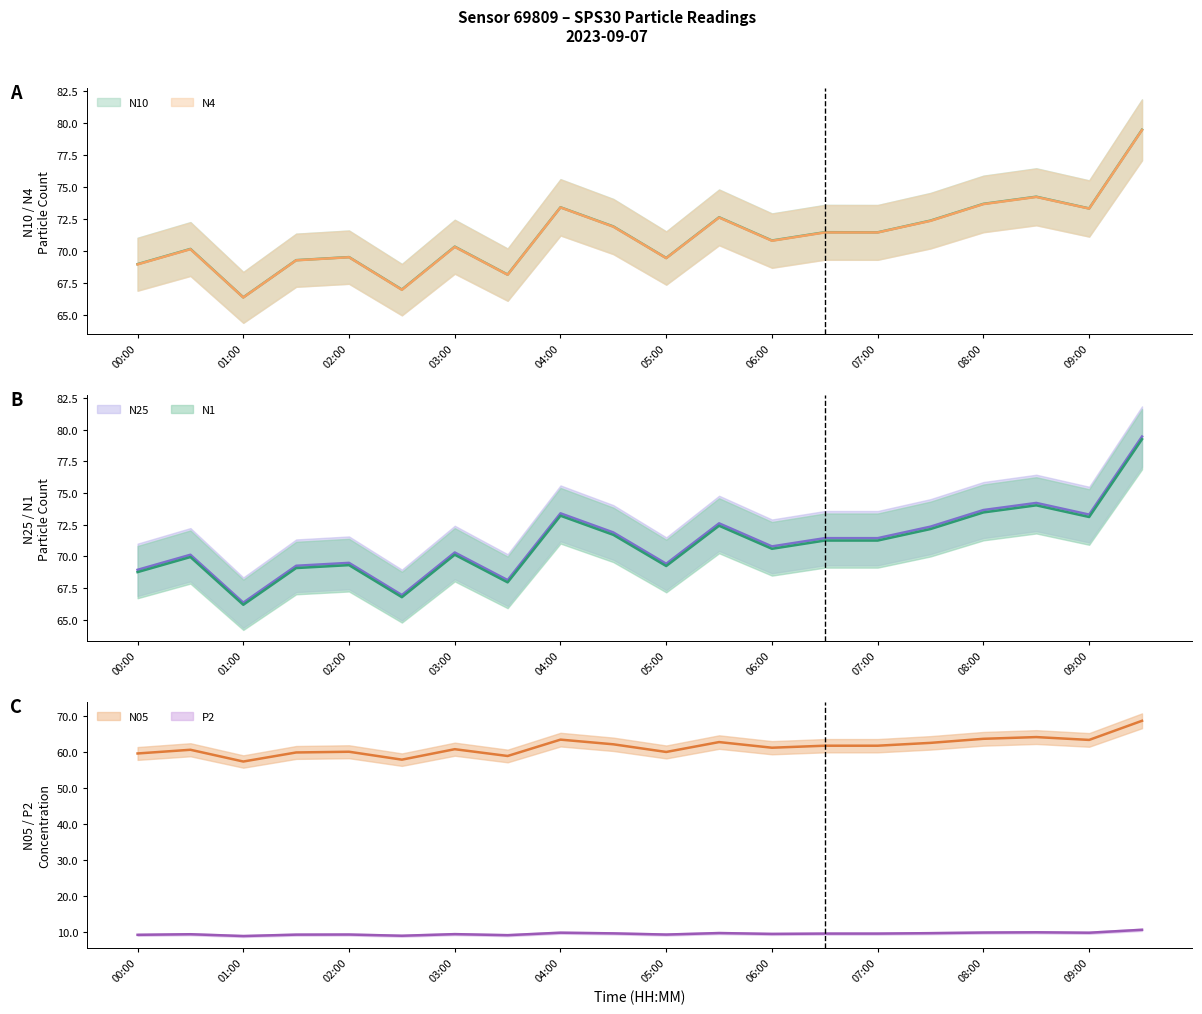

What is the average value of the N1 series?

71.0